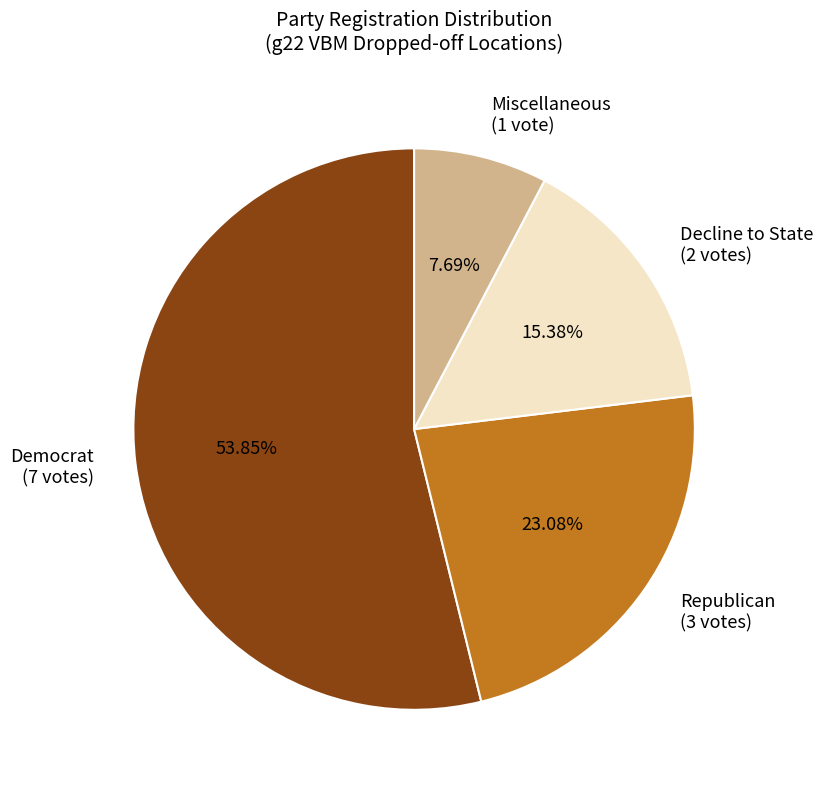

What is the smallest slice in the pie chart?

Miscellaneous (1 vote)